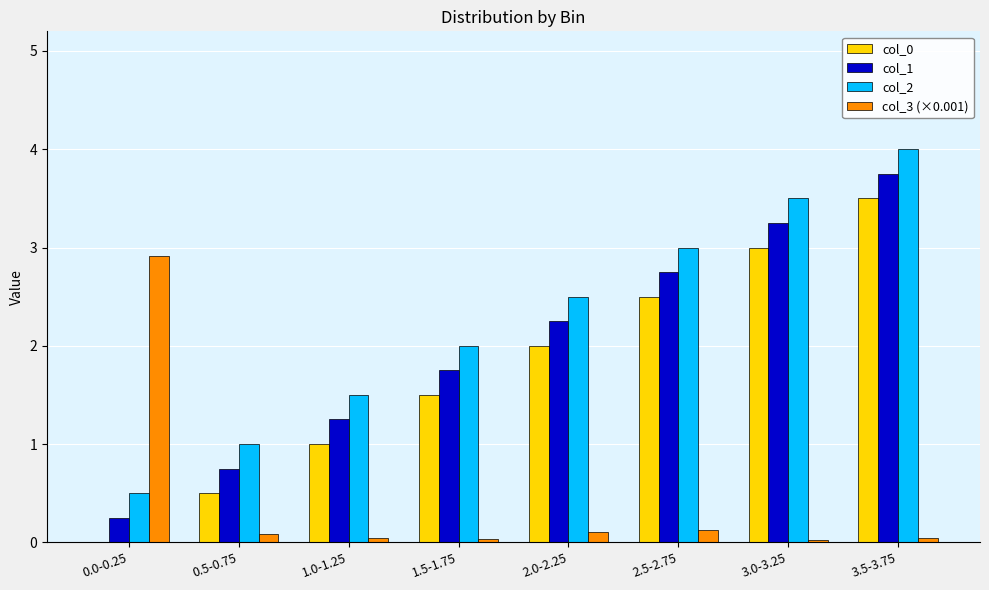

Which series has the largest total across all categories?

col_2